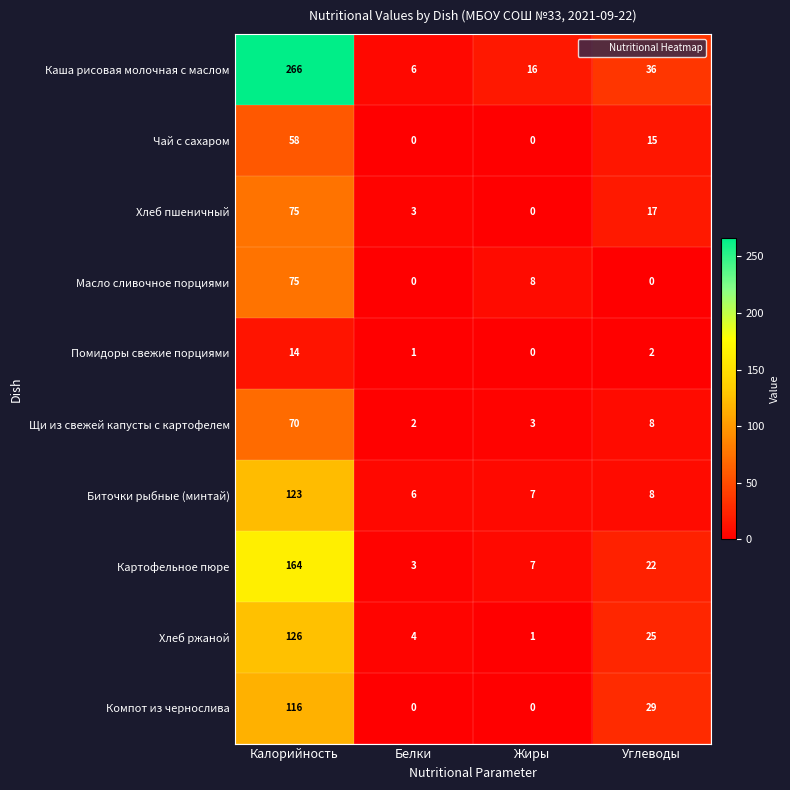

Rank the categories by Хлеб ржаной value from highest to lowest.

Калорийность, Углеводы, Белки, Жиры